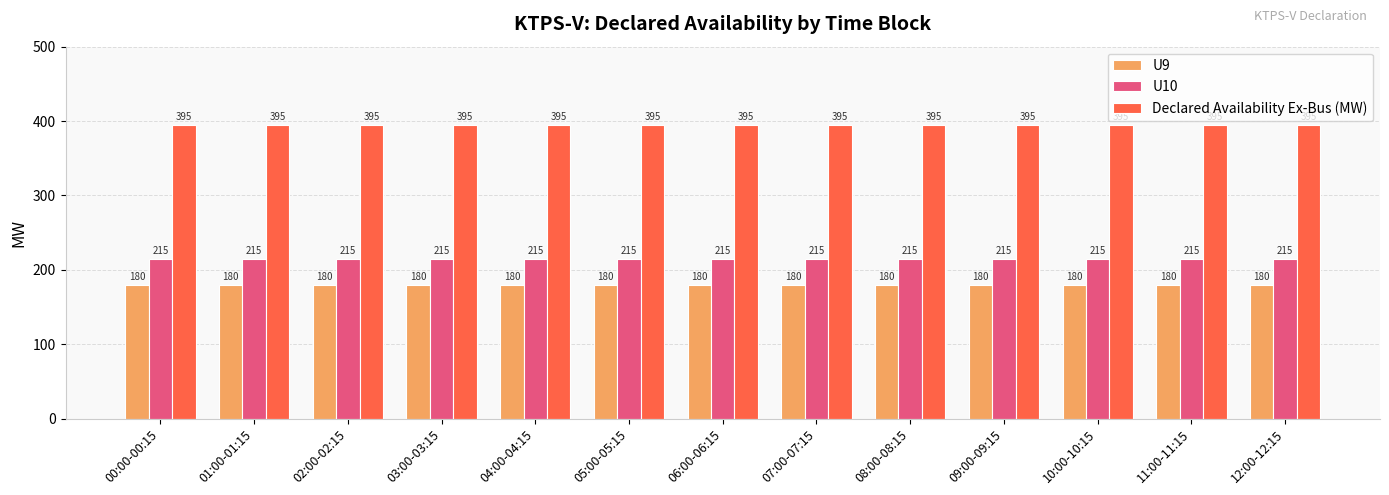

What is the smallest value displayed?

180